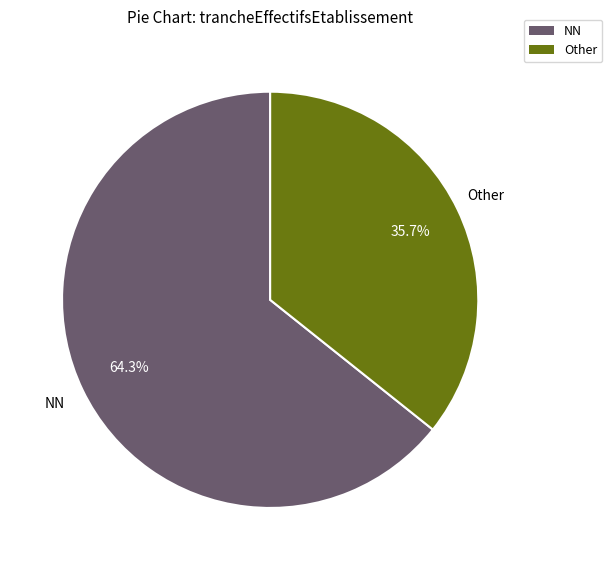

Does any single category account for the majority?

Yes